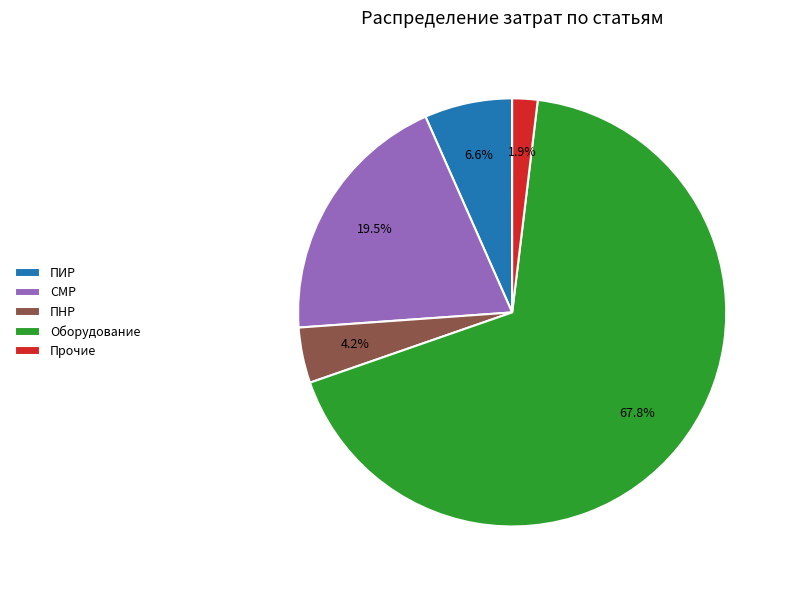

What is the smallest slice in the pie chart?

Прочие